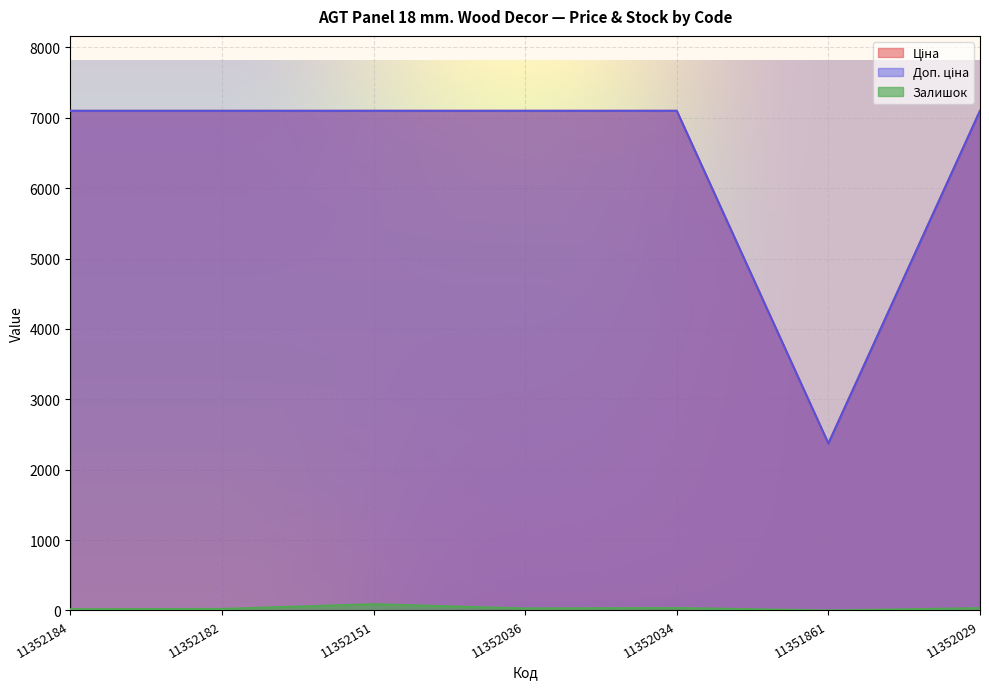

Where is the first local minimum for Доп. ціна?

11351861